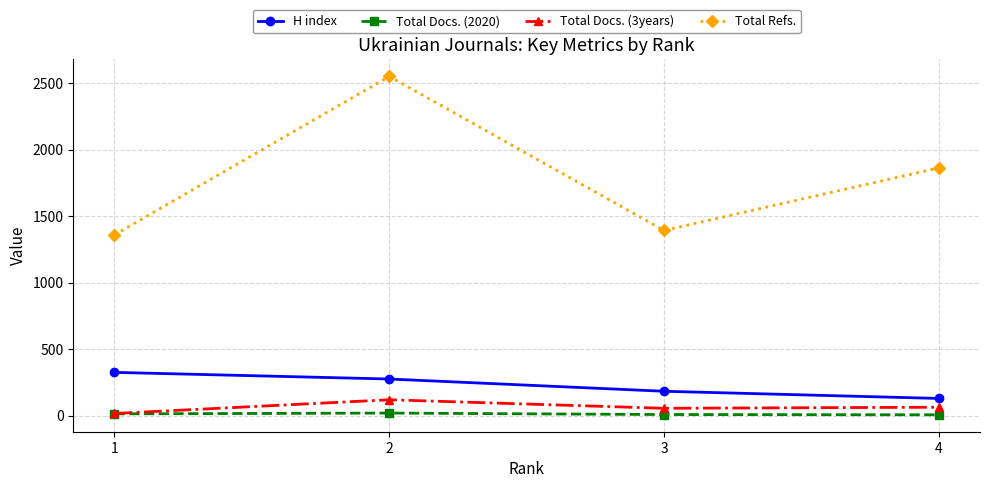

At how many categories does at least one series exceed 584?

4